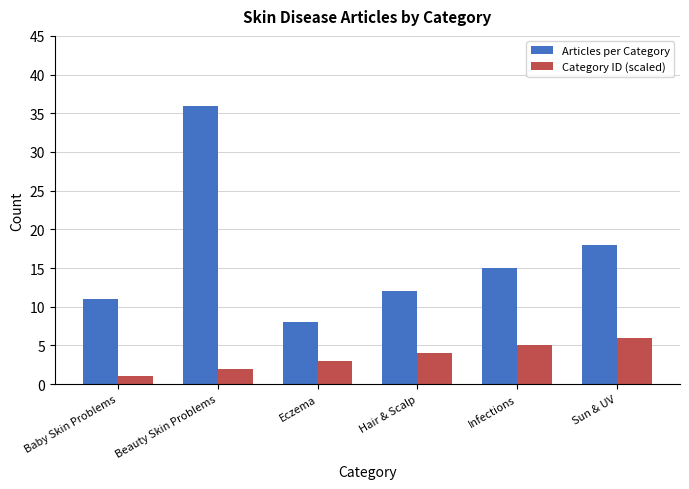

The Articles per Category series shows 9 at Infections. True or false?

False